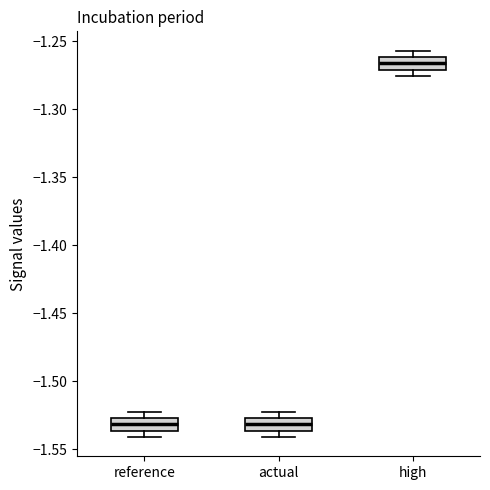

Which box's median line is the highest?

high